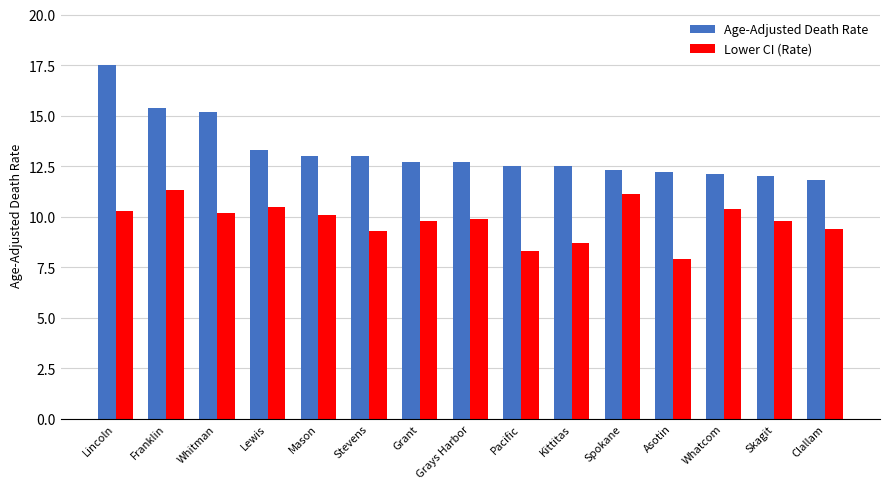

Which category has the lowest value in the Lower CI (Rate) series?

Asotin